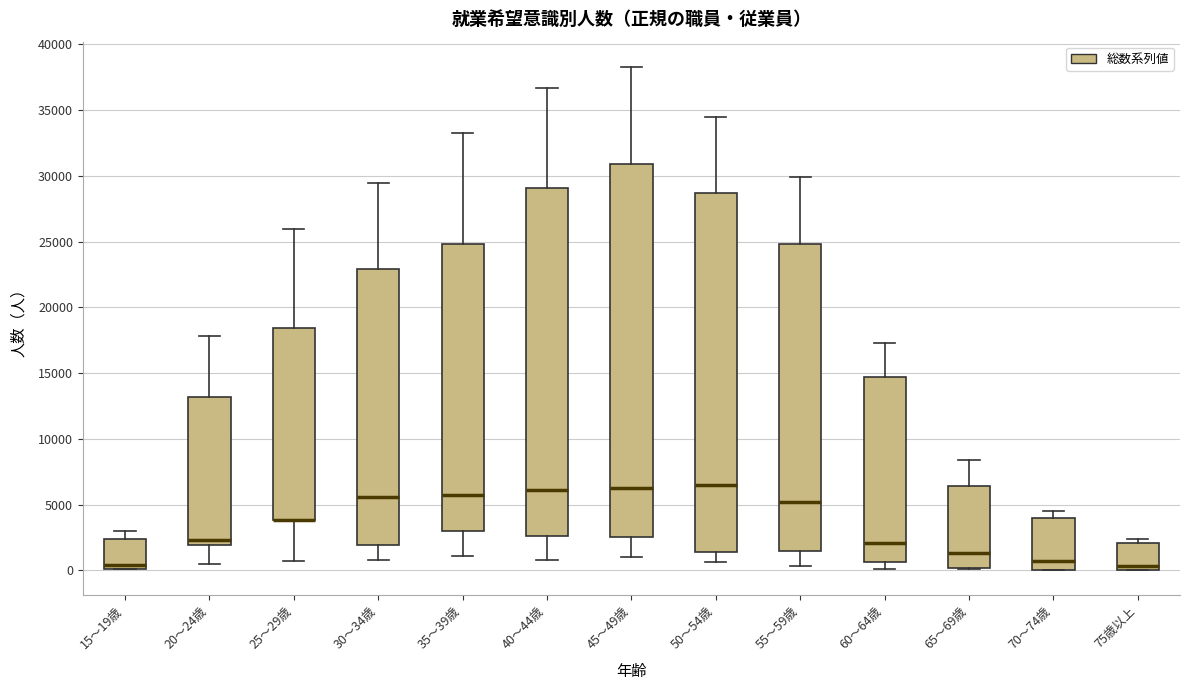

Reading left to right, transcribe this box plot: for each box, give where its median line is, the range the box spans, and where its two whiskers end, as read against the y-axis. The values are not printed on the chart, so give them approximately, as read against the axis.

15～19歳: median 500, box 0 to 2500, whiskers 0 to 3000
20～24歳: median 2500, box 2000 to 13000, whiskers 500 to 18000
25～29歳: median 4000 (drawn on the box's lower edge), box 4000 to 18500, whiskers 500 to 26000
30～34歳: median 5500, box 2000 to 23000, whiskers 1000 to 29500
35～39歳: median 5500, box 3000 to 25000, whiskers 1000 to 33500
40～44歳: median 6000, box 2500 to 29000, whiskers 1000 to 36500
45～49歳: median 6500, box 2500 to 31000, whiskers 1000 to 38500
50～54歳: median 6500, box 1500 to 28500, whiskers 500 to 34500
55～59歳: median 5000, box 1500 to 25000, whiskers 500 to 30000
60～64歳: median 2000, box 500 to 14500, whiskers 0 to 17500
65～69歳: median 1500, box 0 to 6500, whiskers 0 to 8500
70～74歳: median 500, box 0 to 4000, whiskers 0 to 4500
75歳以上: median 500, box 0 to 2000, whiskers 0 to 2500